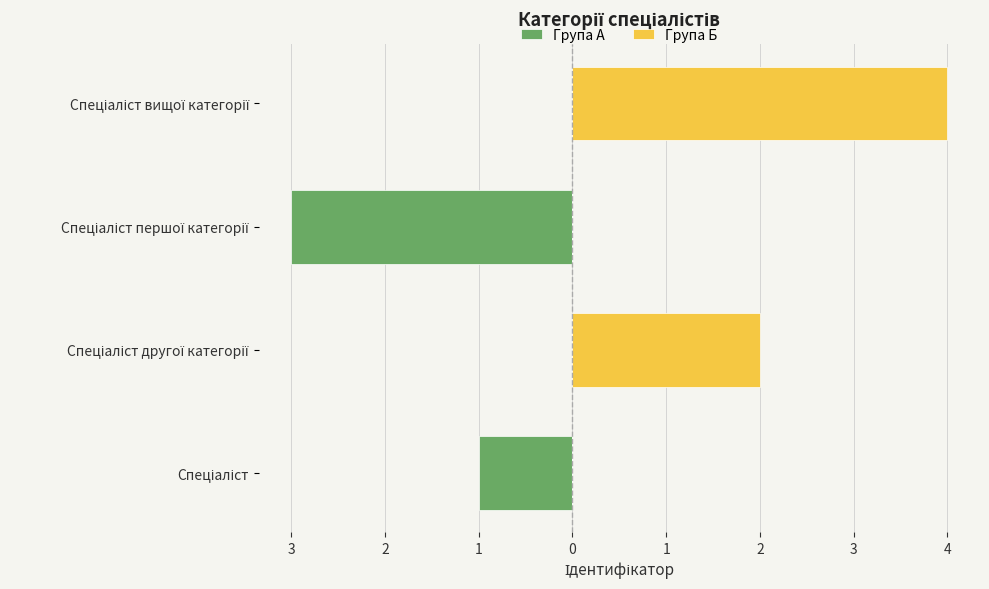

Does the chart contain any negative values?

Yes